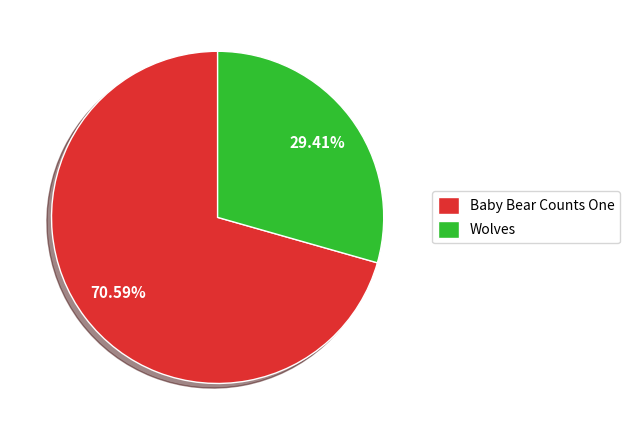

How many segments does this pie chart have?

2